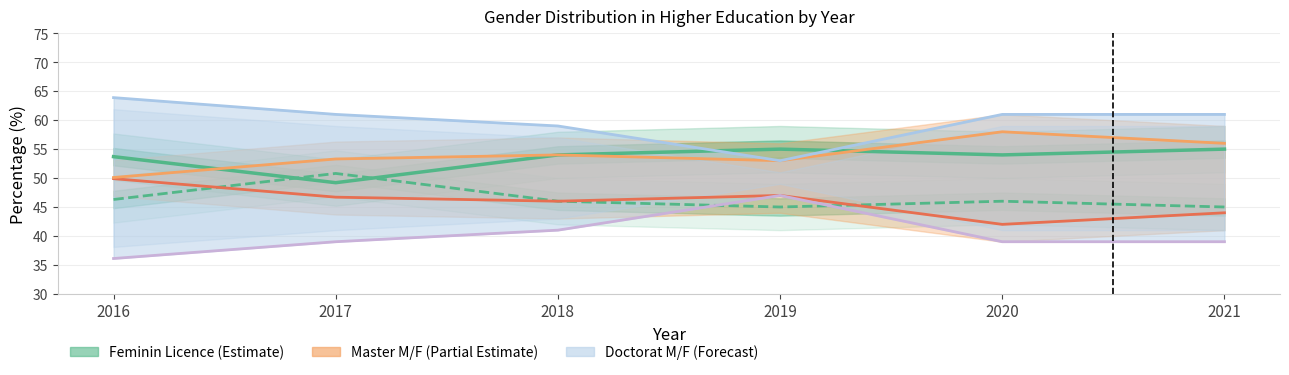

True or false: Feminin_Master and Feminin_Doctorat cross at least once.

False